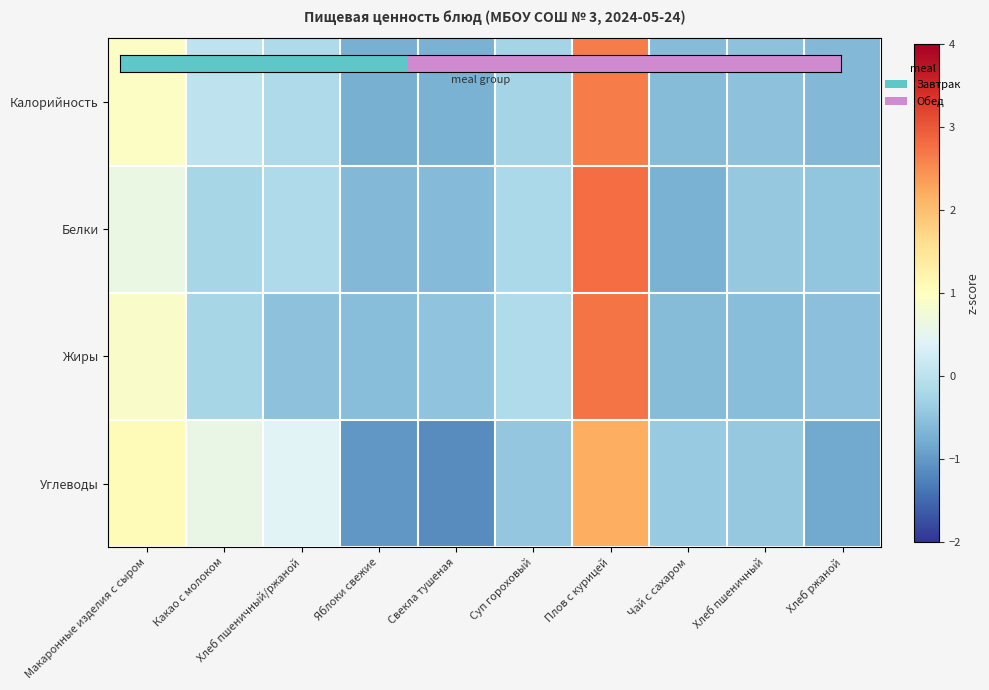

Reading left to right, extract all data points from this chart.

Калорийность: Макаронные изделия с сыром=0.9	Какао с молоком=0.0	Хлеб пшеничный/ржаной=-0.2	Яблоки свежие=-0.7	Свекла тушеная=-0.7	Суп гороховый=-0.2	Плов с курицей=2.6	Чай с сахаром=-0.6	Хлеб пшеничный=-0.5	Хлеб ржаной=-0.6
Белки: Макаронные изделия с сыром=0.6	Какао с молоком=-0.2	Хлеб пшеничный/ржаной=-0.2	Яблоки свежие=-0.6	Свекла тушеная=-0.6	Суп гороховый=-0.2	Плов с курицей=2.8	Чай с сахаром=-0.7	Хлеб пшеничный=-0.4	Хлеб ржаной=-0.5
Жиры: Макаронные изделия с сыром=0.9	Какао с молоком=-0.2	Хлеб пшеничный/ржаной=-0.5	Яблоки свежие=-0.6	Свекла тушеная=-0.5	Суп гороховый=-0.1	Плов с курицей=2.7	Чай с сахаром=-0.6	Хлеб пшеничный=-0.6	Хлеб ржаной=-0.5
Углеводы: Макаронные изделия с сыром=1.1	Какао с молоком=0.6	Хлеб пшеничный/ржаной=0.4	Яблоки свежие=-1.0	Свекла тушеная=-1.1	Суп гороховый=-0.4	Плов с курицей=2.2	Чай с сахаром=-0.4	Хлеб пшеничный=-0.4	Хлеб ржаной=-0.8